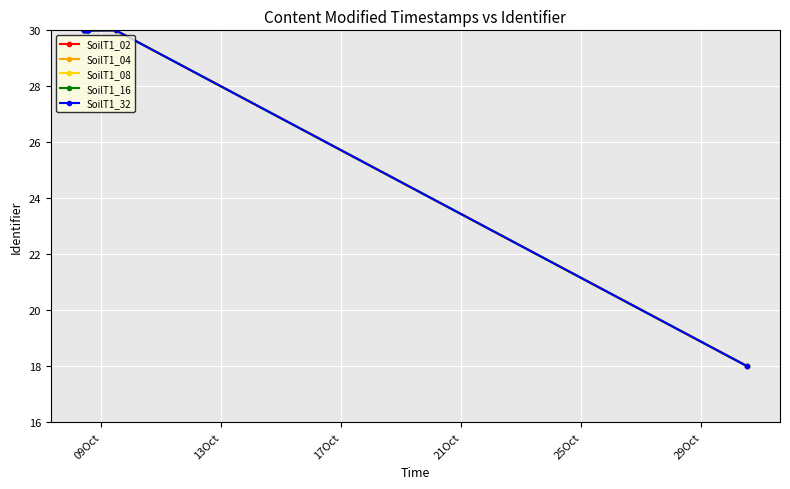

What is the value of the SoilT1_32 point at the 1st from the left?

30.0